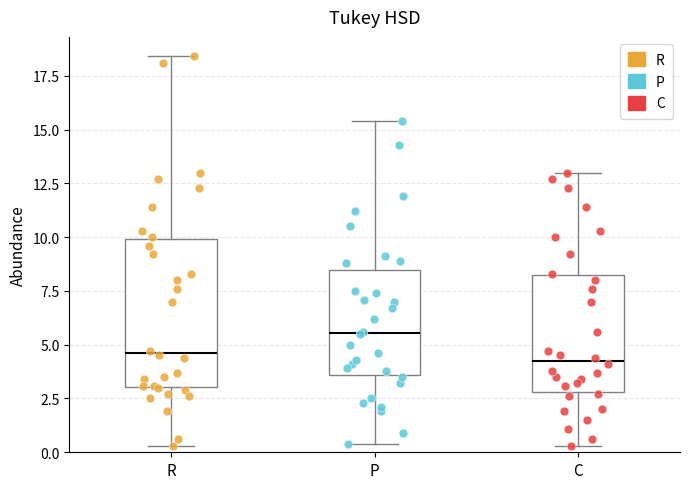

Comparing the boxes themselves (not the whiskers), which one is the tallest?

R